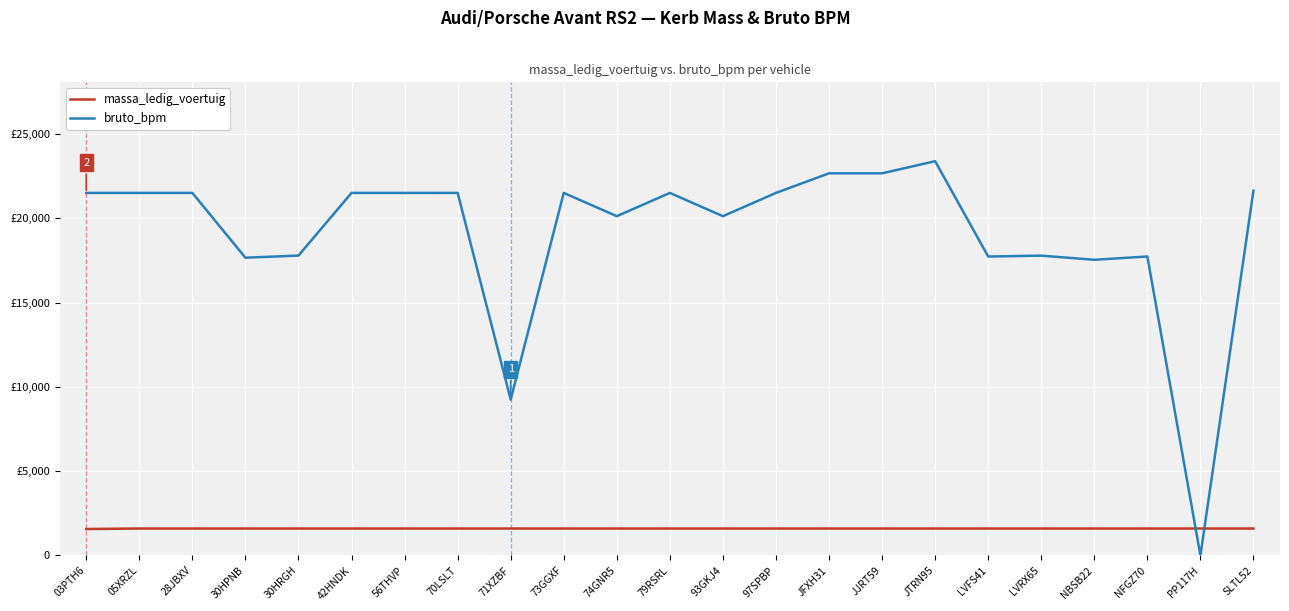

Does the chart display data point markers on the line(s)?

No